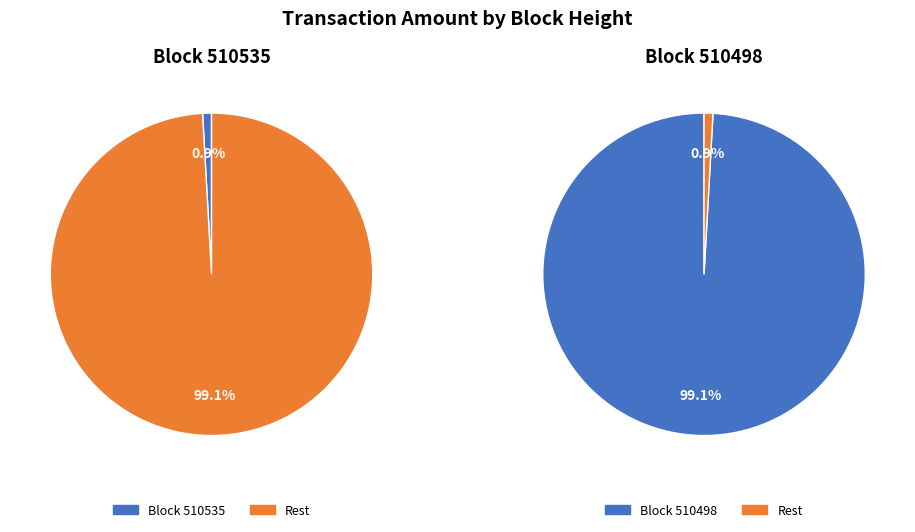

What is the change in value from 510535 to 510498?

+12160950234899118080